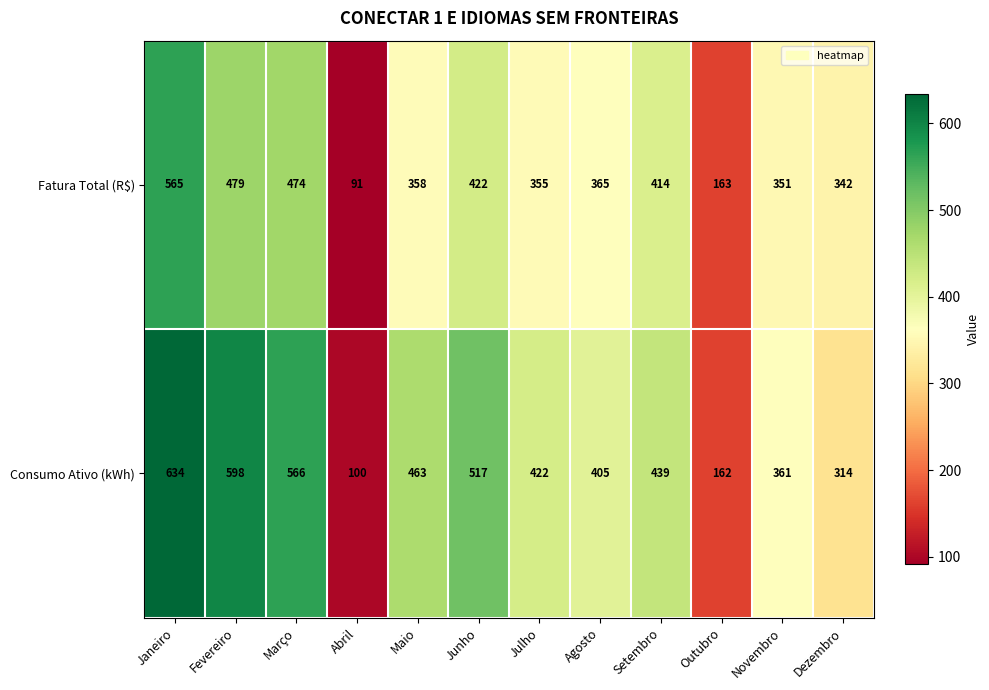

How many series are shown in this chart?

2